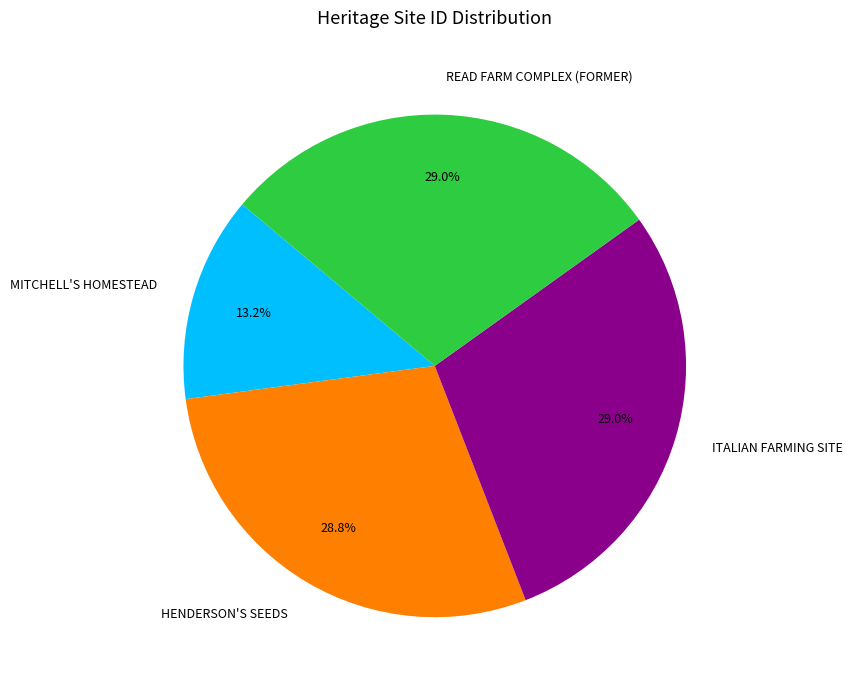

What is the ratio of the value at MITCHELL'S HOMESTEAD to the value at ITALIAN FARMING SITE?

0.5